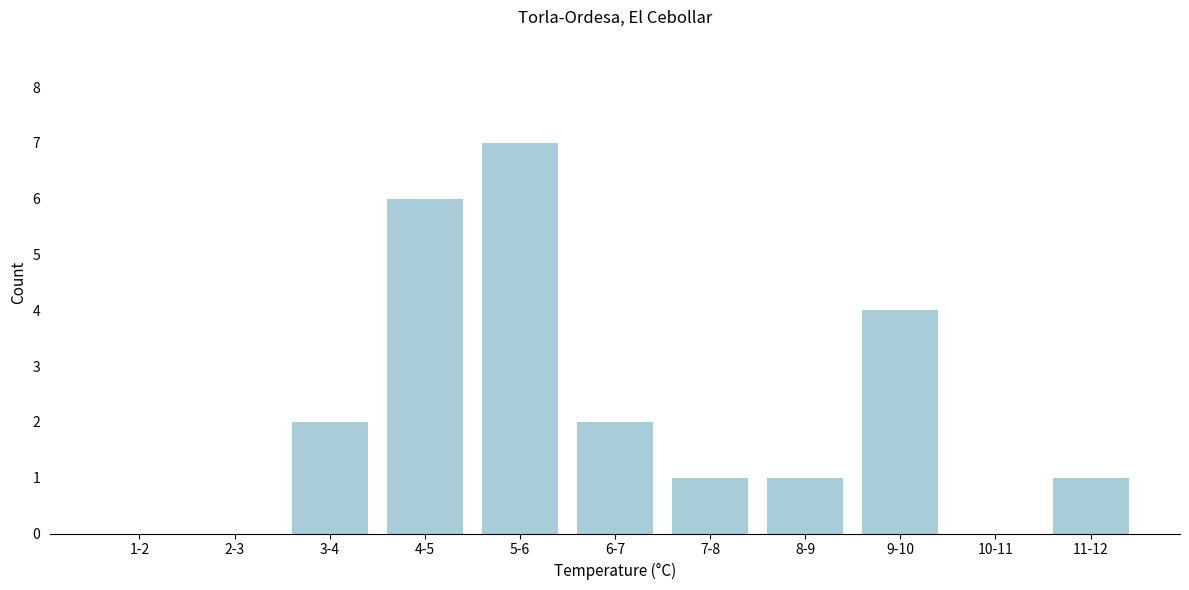

Reading right to left, list all the values displayed in this chart.

11-12=1	10-11=0	9-10=4	8-9=1	7-8=1	6-7=2	5-6=7	4-5=6	3-4=2	2-3=0	1-2=0